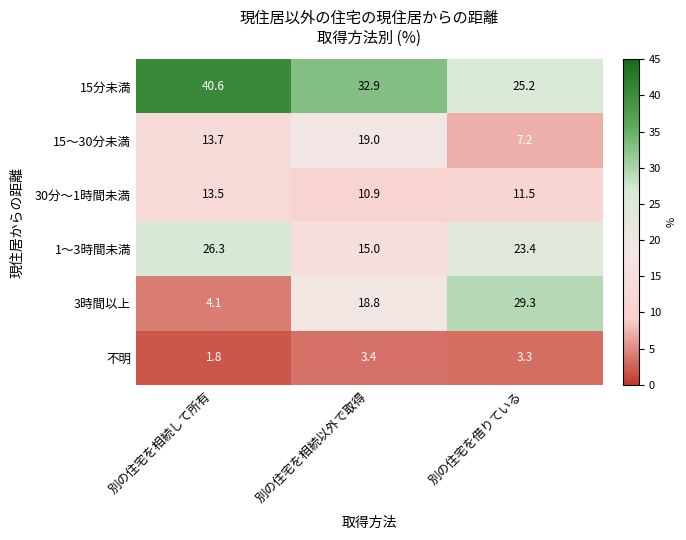

Rank the series by their maximum value, from lowest to highest.

不明, 30分～1時間未満, 15～30分未満, 1～3時間未満, 3時間以上, 15分未満